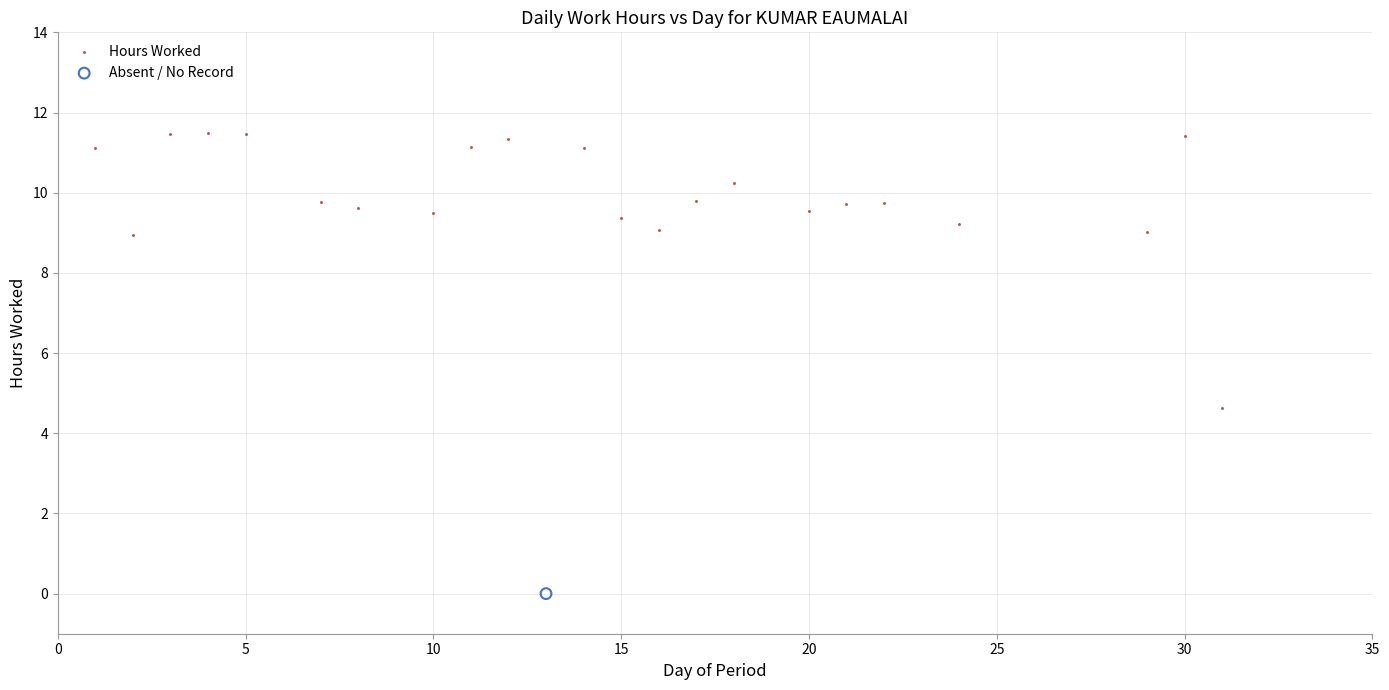

What are all the series names shown in the legend?

Hours Worked, Absent / No Record